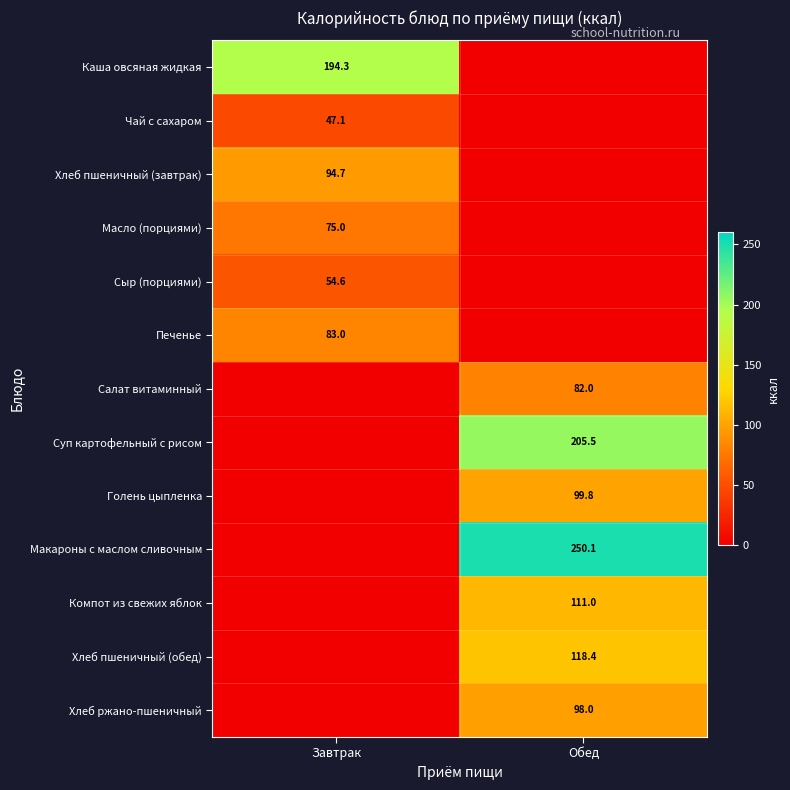

The value of Масло (порциями) at Завтрак is 29.8. True or false?

False